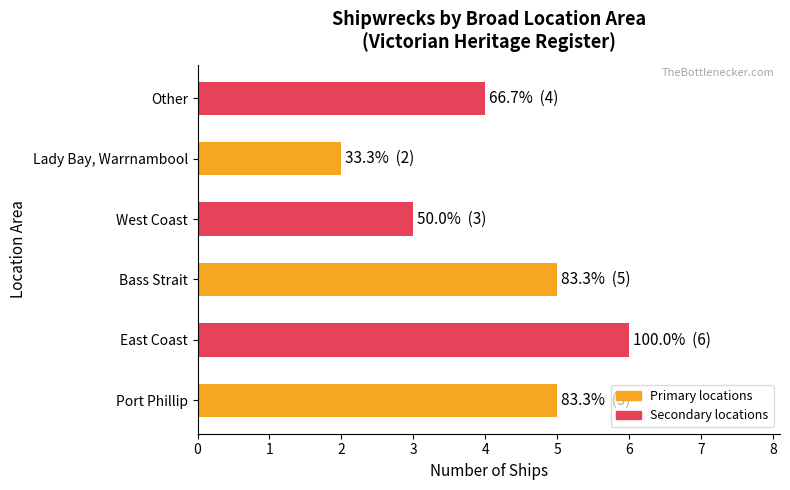

The value at East Coast is 6. True or false?

True